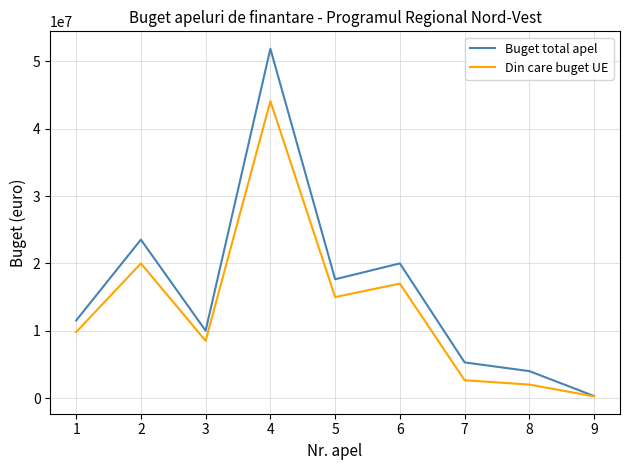

List the labels in order of Buget total apel value, largest first.

4, 2, 6, 5, 1, 3, 7, 8, 9